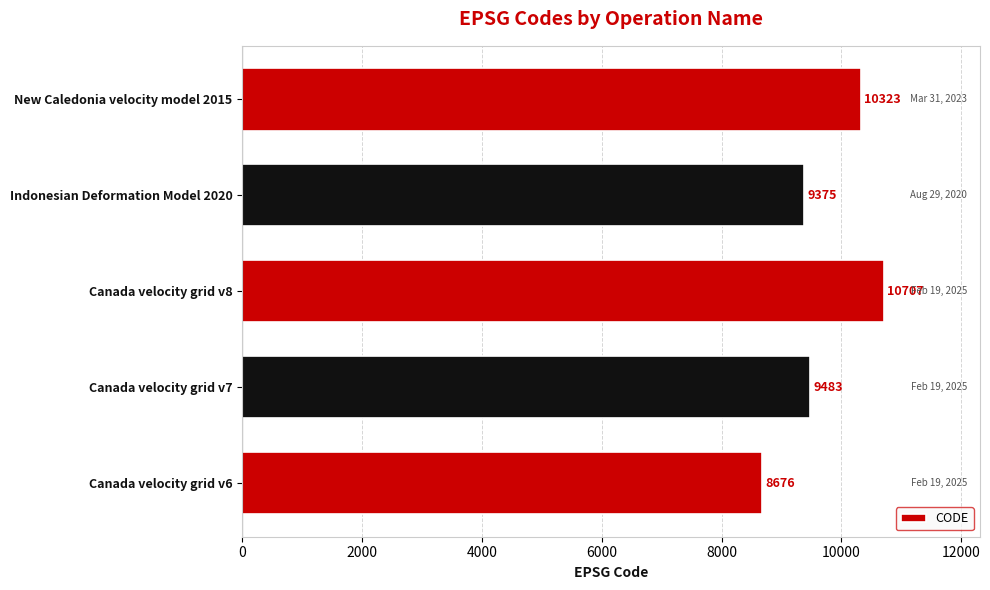

Where is the data nearest to the value 9691?

Canada velocity grid v7